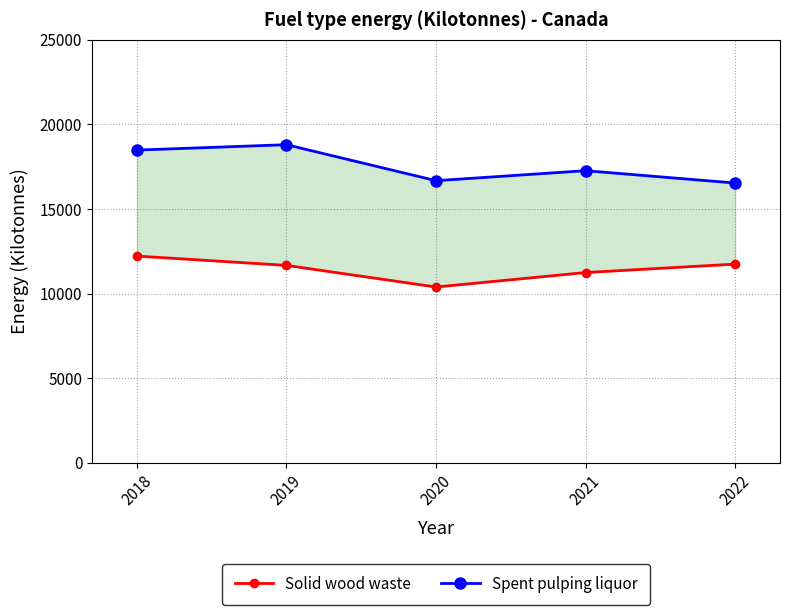

How many values in the Spent pulping liquor series are below 17259?

2